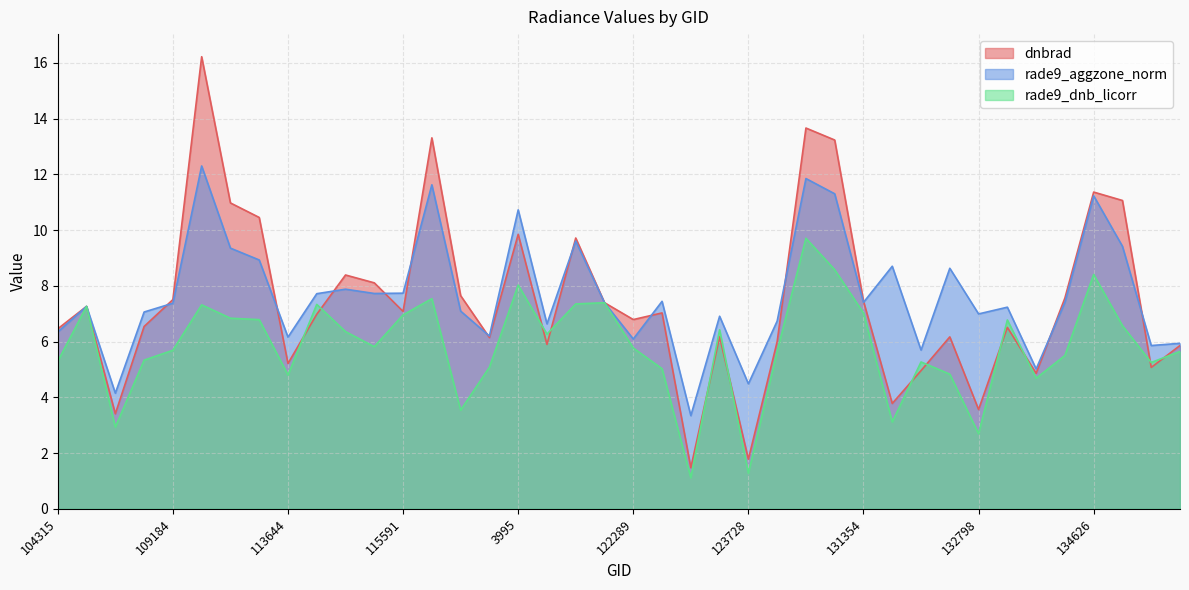

Reading left to right, extract all data points from this chart.

dnbrad: 6.5	7.3	3.4	6.5	7.5	16.2	11.0	10.5	5.2	7.0	8.4	8.1	7.1	13.3	7.6	6.1	9.8	5.9	9.7	7.4	6.8	7.0	1.5	6.2	1.8	6.0	13.7	13.2	7.5	3.8	5.0	6.2	3.6	6.5	4.9	7.6	11.4	11.1	5.1	5.9
rade9_aggzone_norm: 6.3	7.3	4.1	7.1	7.4	12.3	9.4	8.9	6.2	7.7	7.9	7.7	7.7	11.6	7.1	6.2	10.7	6.6	9.6	7.4	6.1	7.4	3.3	6.9	4.5	6.7	11.8	11.3	7.4	8.7	5.7	8.6	7.0	7.2	5.0	7.4	11.2	9.4	5.9	5.9
rade9_dnb_licorr: 5.3	7.3	2.9	5.3	5.7	7.3	6.8	6.8	4.8	7.3	6.4	5.8	7.0	7.5	3.5	5.1	8.0	6.3	7.4	7.4	5.8	5.0	1.1	6.4	1.3	5.7	9.7	8.6	7.0	3.1	5.3	4.8	2.7	6.8	4.7	5.5	8.4	6.6	5.3	5.6